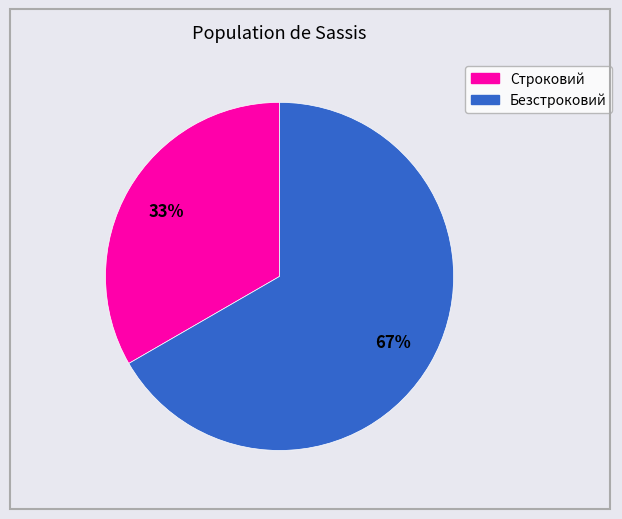

What percentage is the Строковий slice, to the nearest percent?

33%